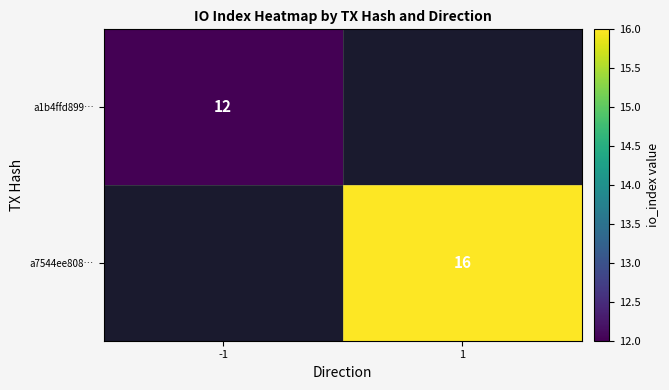

True or false: a7544ee808… has a value of 10 at 1.

False